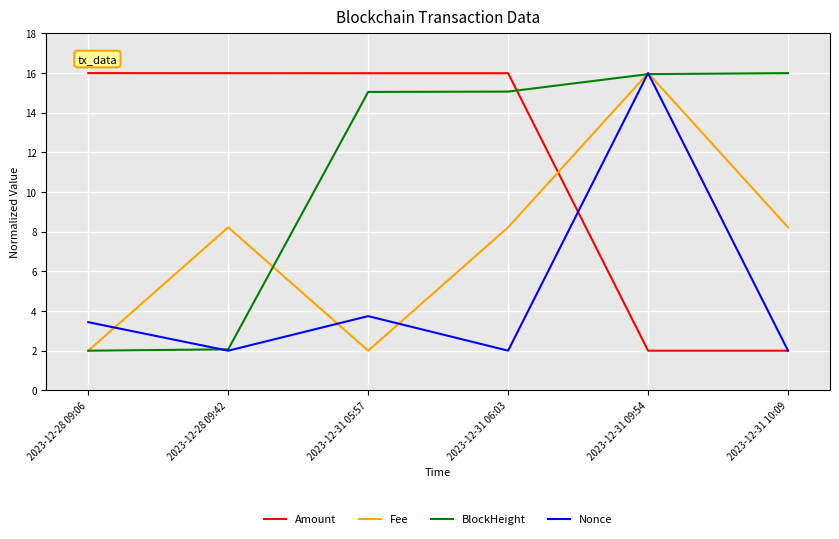

At which label does Amount first exceed 15?

2023-12-28 09:06